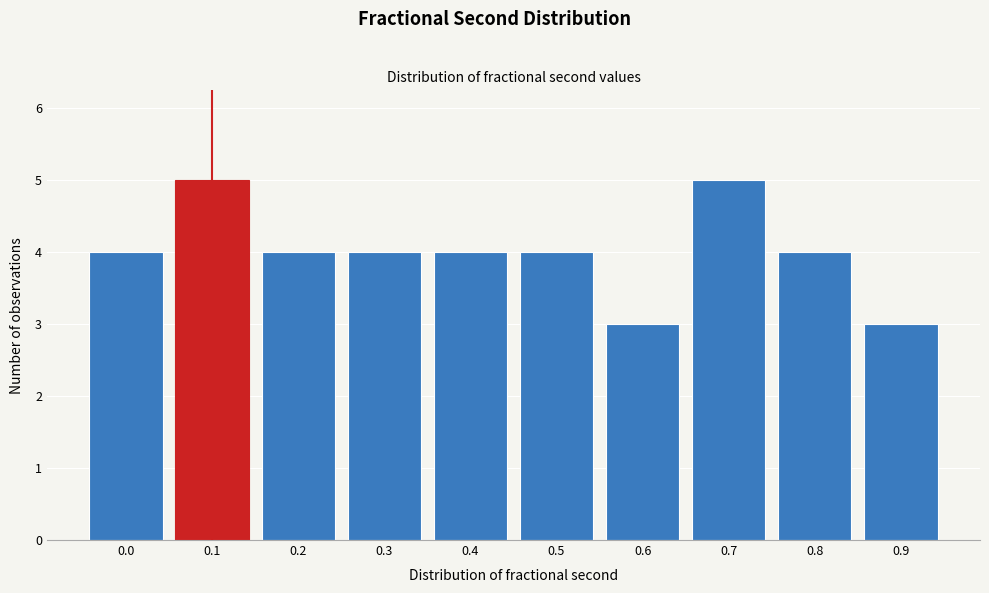

Reading left to right, what are all the values shown in this chart?

4	5	4	4	4	4	3	5	4	3